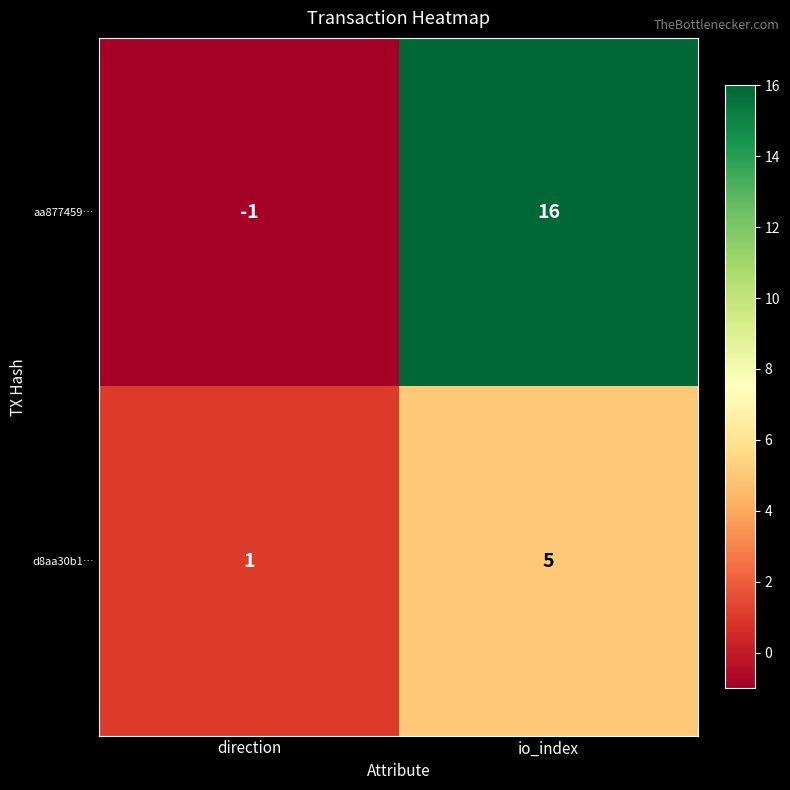

How many distinct data groups are displayed?

2